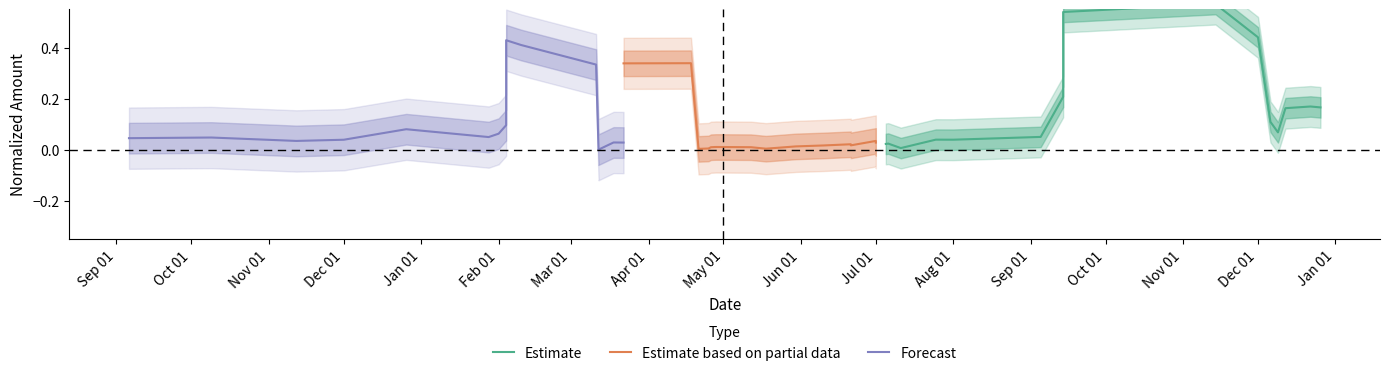

After their last crossing, which series has the higher values: Forecast or Estimate based on partial data?

Forecast